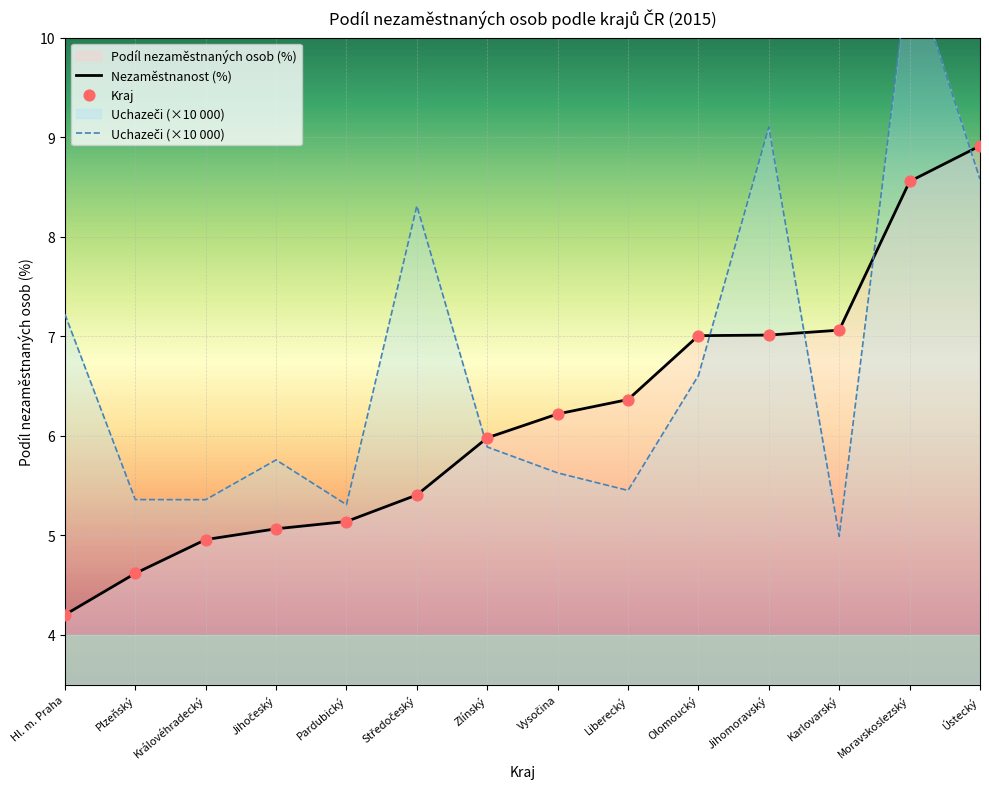

Is the value of Nezaměstnanost (%) at Vysočina greater than the value of Kraj at Královéhradecký?

Yes